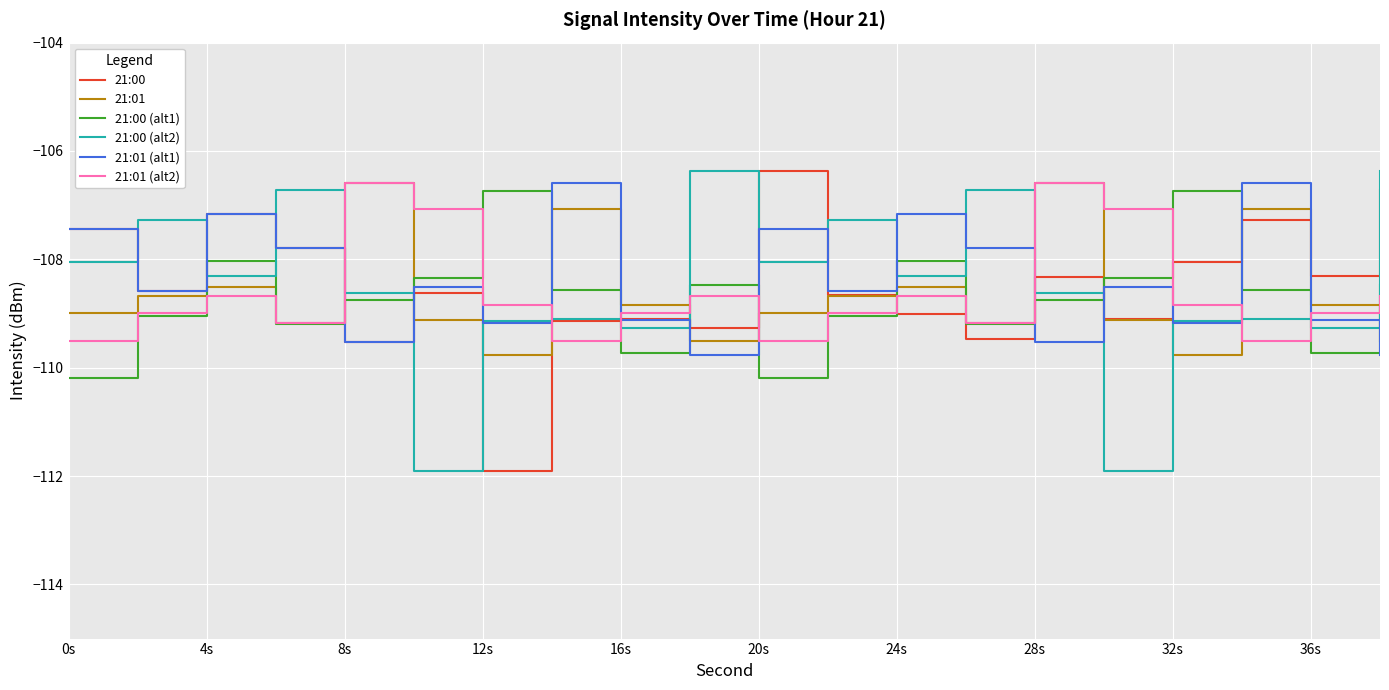

After their last crossing, which series has the higher values: 21:00 (alt2) or 21:00 (alt1)?

21:00 (alt2)